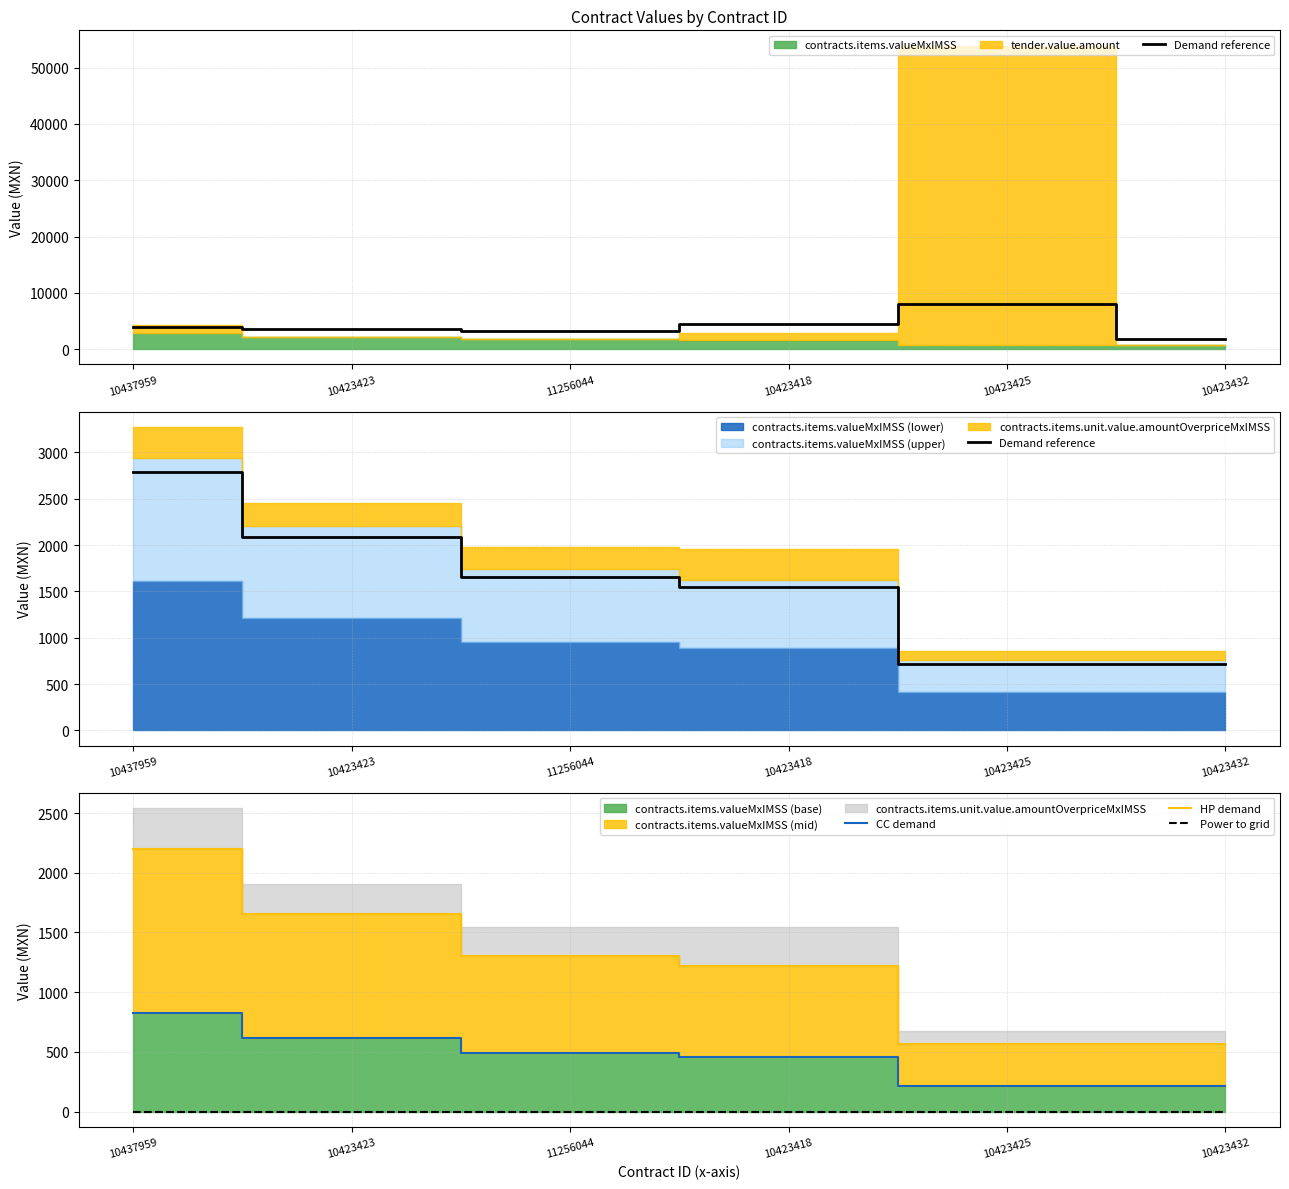

What position from the right is 10423425?

2